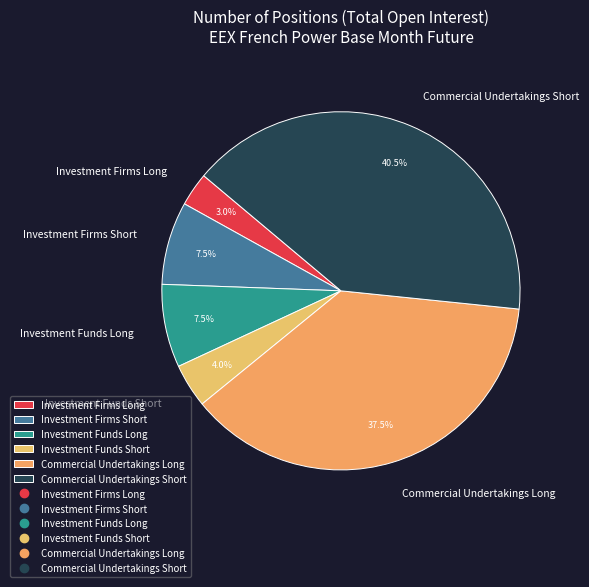

Is there a majority slice in this chart?

No